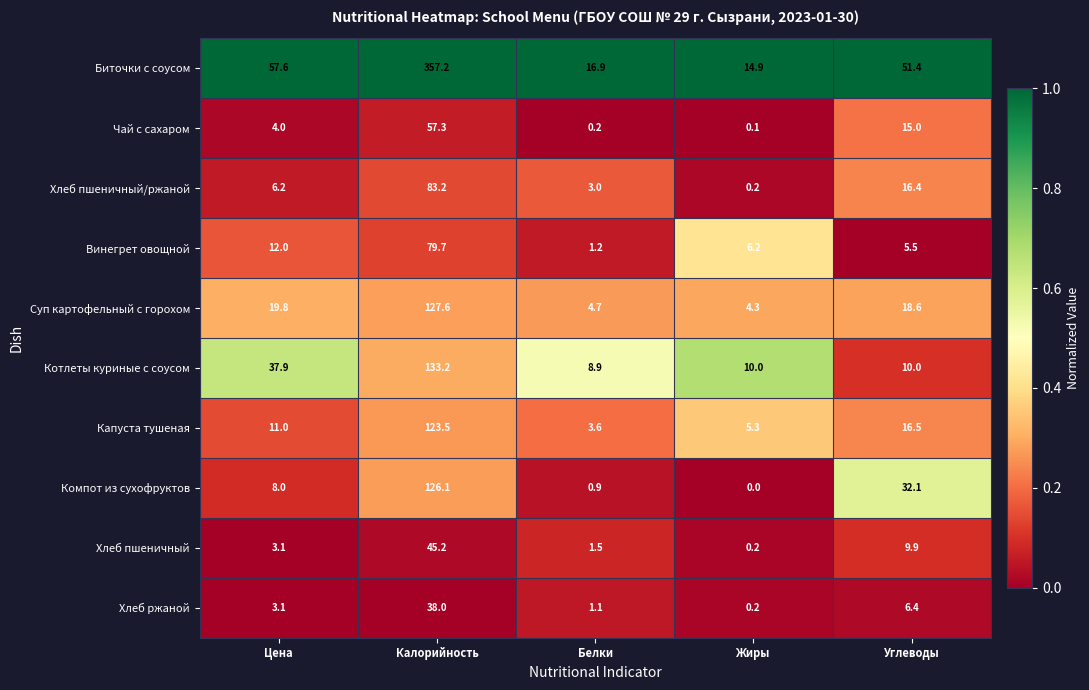

Where is Хлеб пшеничный nearest to the value 22?

Углеводы